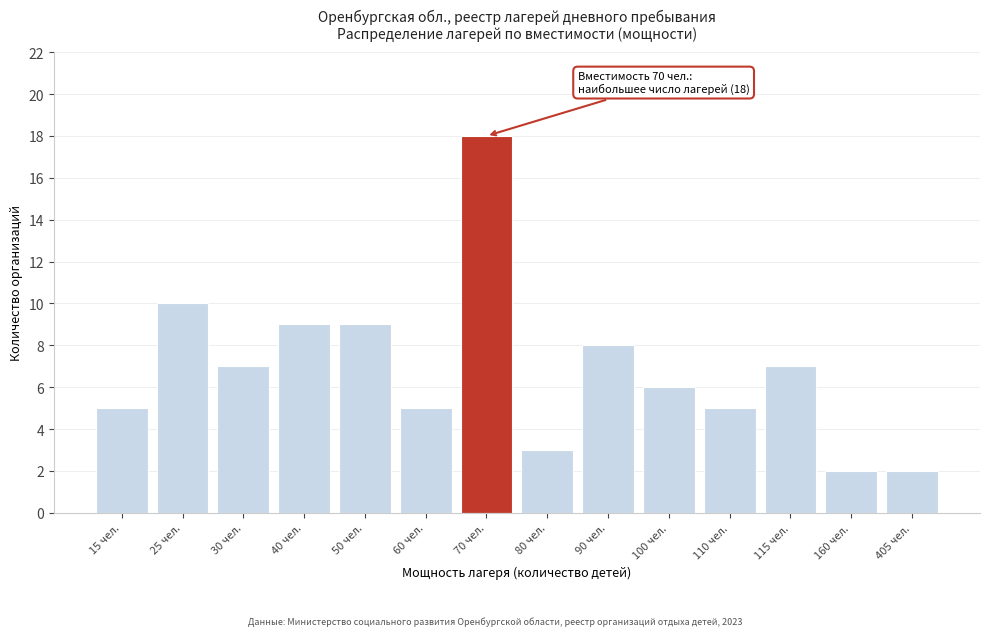

Reading left to right, what are all the values shown in this chart?

5	10	7	9	9	5	18	3	8	6	5	7	2	2